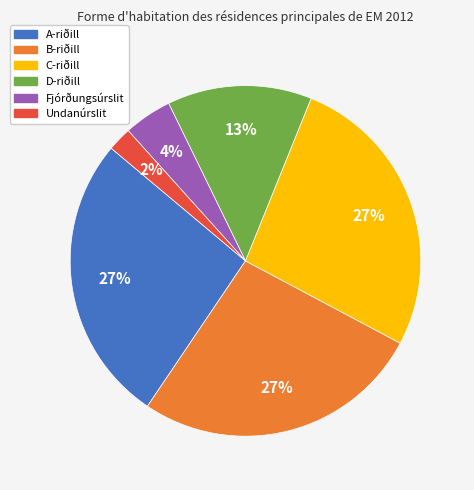

Count the number of slices in the pie.

6